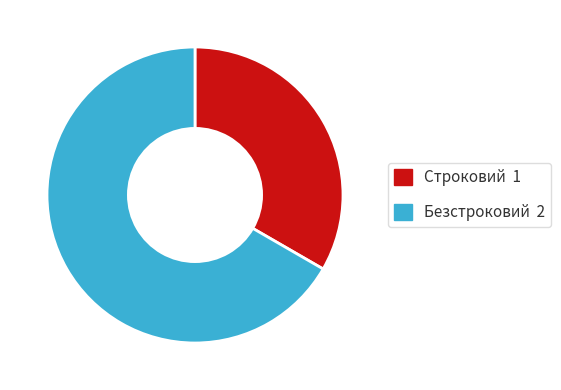

Rank the categories by value from highest to lowest.

Безстроковий, Строковий